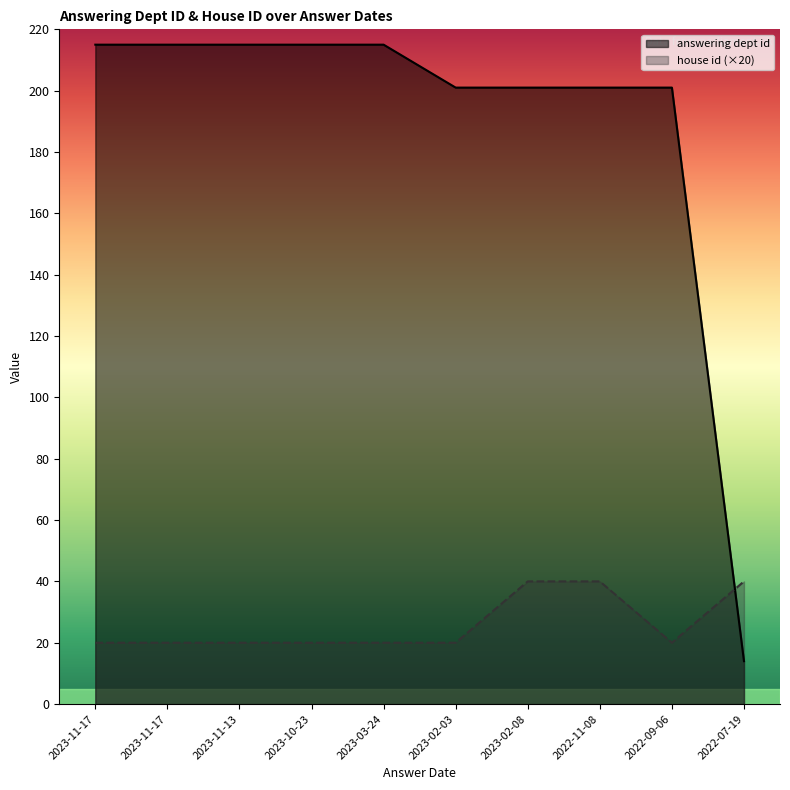

Where is the first local minimum for house id?

2022-09-06